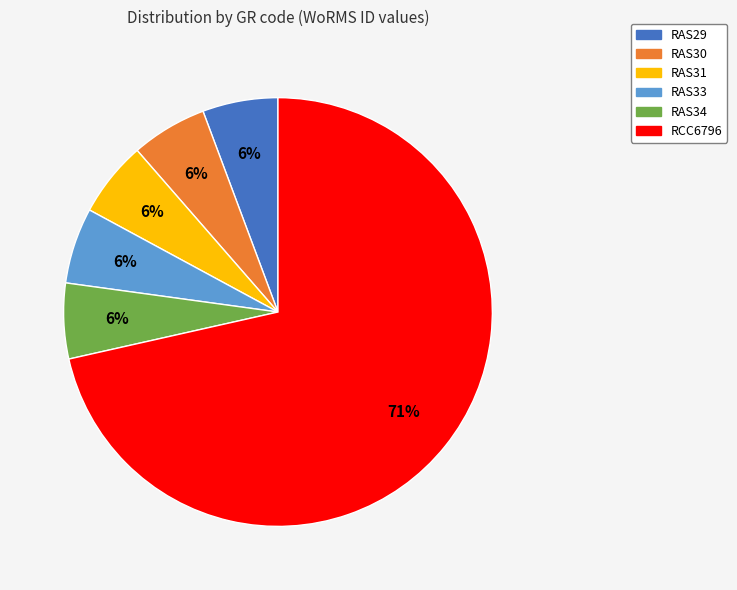

What percentage is the RAS29 slice, to the nearest percent?

6%